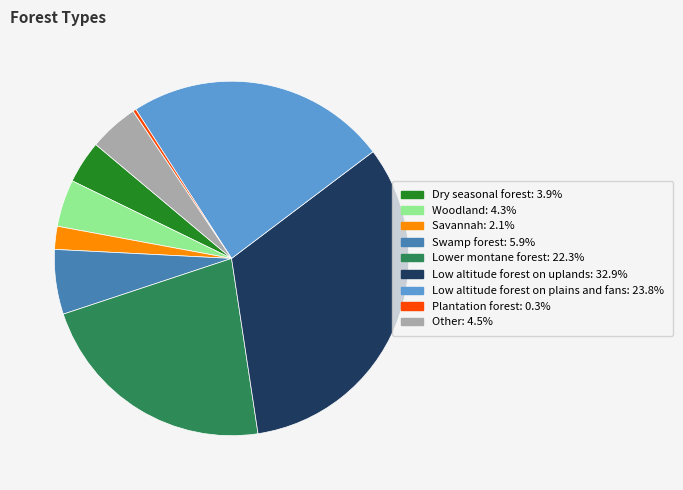

Approximately how many times larger is the value at Lower montane forest compared to Swamp forest?

3.8